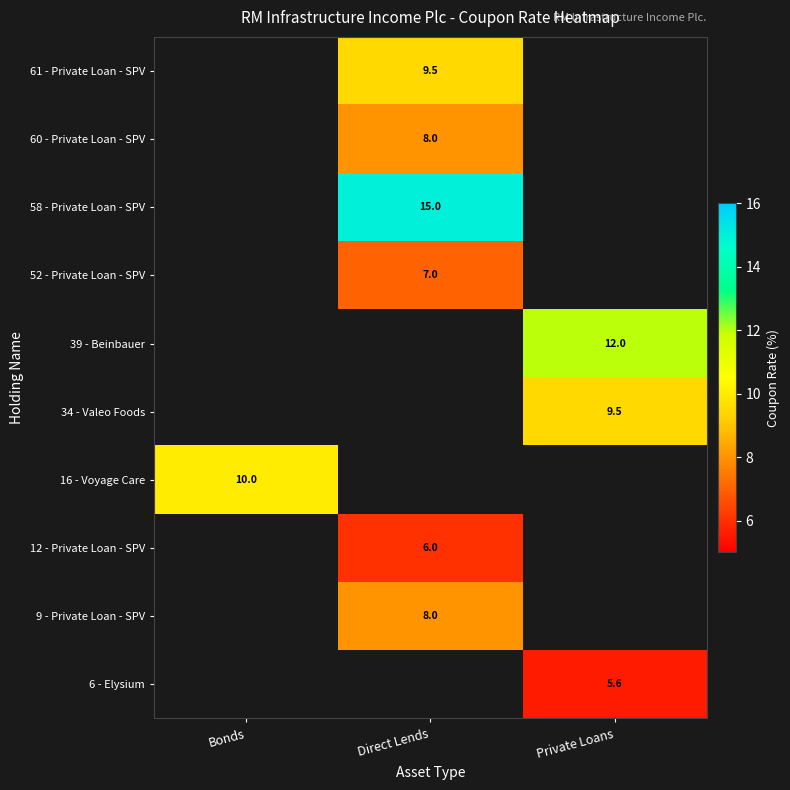

What is the maximum value shown in the chart?

15.0